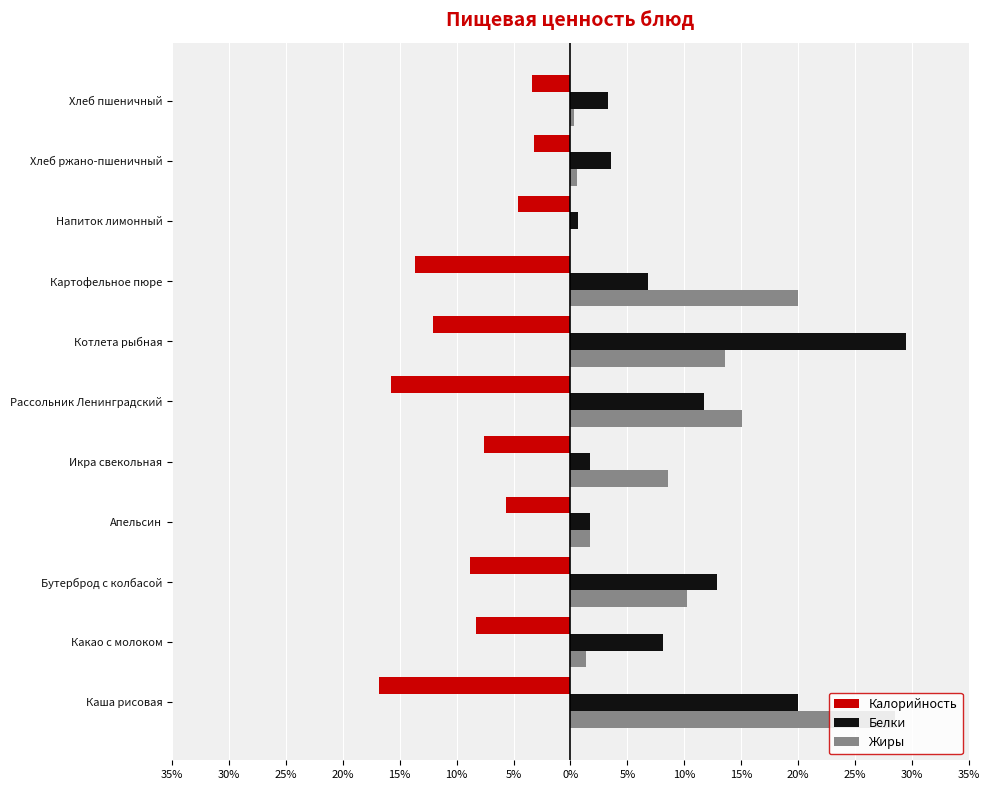

What are all the series names shown in the legend?

Калорийность, Белки, Жиры